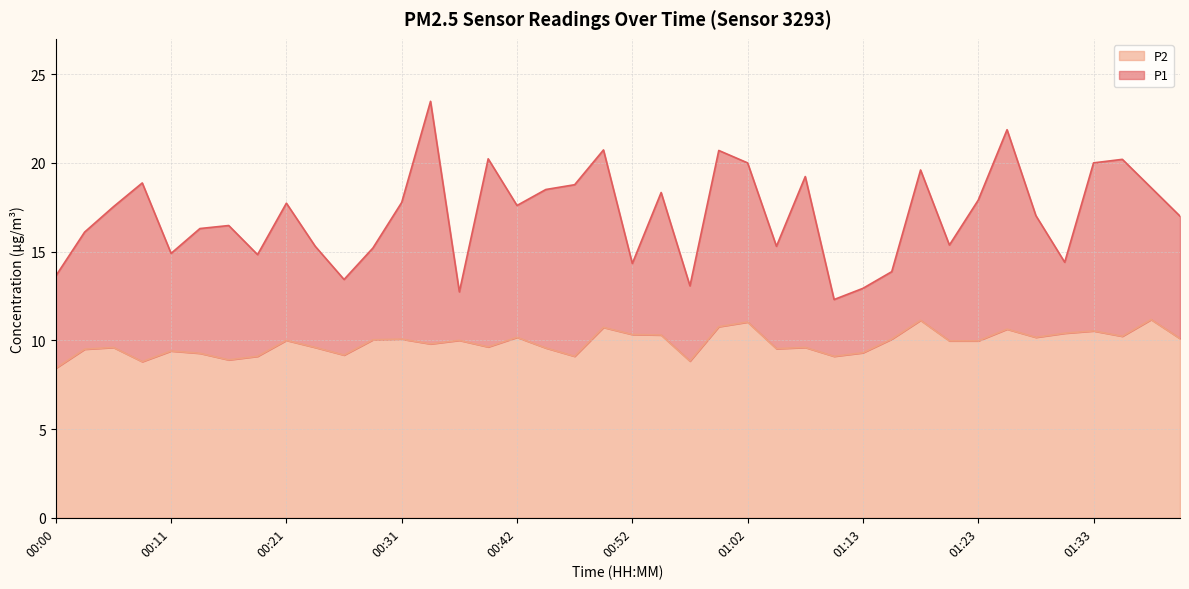

List the series in order of their peak value, lowest first.

P2, P1